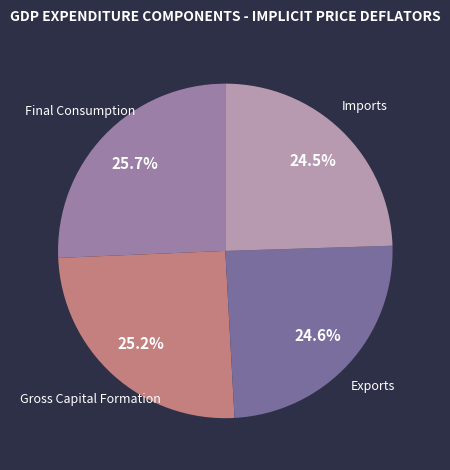

Between Gross Capital Formation and Exports, which is larger?

Gross Capital Formation